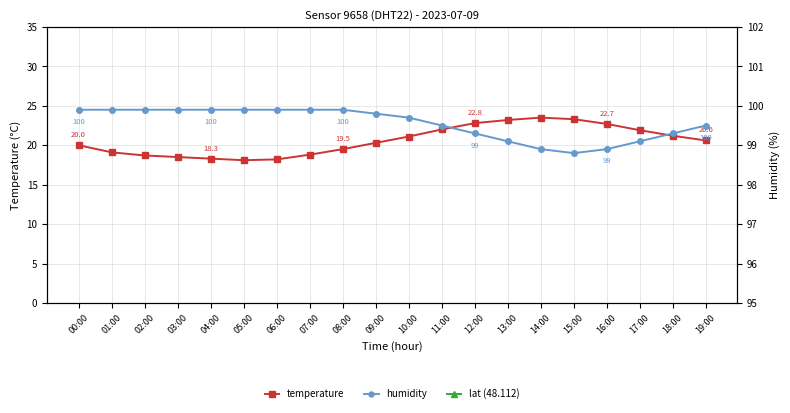

Is this an area chart (filled region under the line)?

No